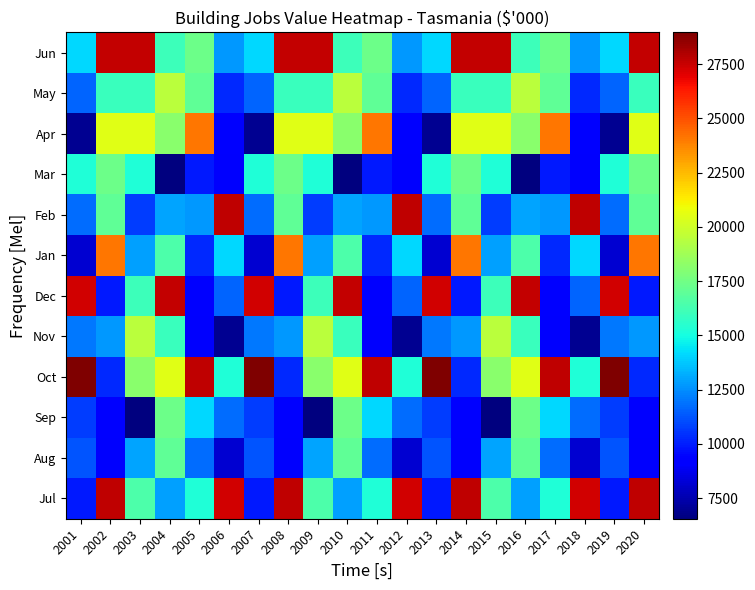

Reading right to left, transcribe all the data shown in this chart.

Jul: 2020=27687	2019=9917	2018=27366	2017=15229	2016=12910	2015=16470	2014=27687	2013=9917	2012=27366	2011=15229	2010=12910	2009=16470	2008=27687	2007=9917	2006=27366	2005=15229	2004=12910	2003=16470	2002=27687	2001=9917
Aug: 2020=9052	2019=11281	2018=8190	2017=11786	2016=16990	2015=13005	2014=9052	2013=11281	2012=8190	2011=11786	2010=16990	2009=13005	2008=9052	2007=11281	2006=8190	2005=11786	2004=16990	2003=13005	2002=9052	2001=11281
Sep: 2020=9176	2019=10686	2018=11786	2017=14102	2016=17381	2015=6556	2014=9176	2013=10686	2012=11786	2011=14102	2010=17381	2009=6556	2008=9176	2007=10686	2006=11786	2005=14102	2004=17381	2003=6556	2002=9176	2001=10686
Oct: 2020=10318	2019=28965	2018=15229	2017=27687	2016=20479	2015=18178	2014=10318	2013=28965	2012=15229	2011=27687	2010=20479	2009=18178	2008=10318	2007=28965	2006=15229	2005=27687	2004=20479	2003=18178	2002=10318	2001=28965
Nov: 2020=12730	2019=12046	2018=6959	2017=9052	2016=15951	2015=19462	2014=12730	2013=12046	2012=6959	2011=9052	2010=15951	2009=19462	2008=12730	2007=12046	2006=6959	2005=9052	2004=15951	2003=19462	2002=12730	2001=12046
Dec: 2020=9944	2019=27366	2018=11586	2017=9176	2016=27634	2015=16035	2014=9944	2013=27366	2012=11586	2011=9176	2010=27634	2009=16035	2008=9944	2007=27366	2006=11586	2005=9176	2004=27634	2003=16035	2002=9944	2001=27366
Jan: 2020=24132	2019=8190	2018=14102	2017=10318	2016=16470	2015=12910	2014=24132	2013=8190	2012=14102	2011=10318	2010=16470	2009=12910	2008=24132	2007=8190	2006=14102	2005=10318	2004=16470	2003=12910	2002=24132	2001=8190
Feb: 2020=16990	2019=11786	2018=27687	2017=12730	2016=13005	2015=10686	2014=16990	2013=11786	2012=27687	2011=12730	2010=13005	2009=10686	2008=16990	2007=11786	2006=27687	2005=12730	2004=13005	2003=10686	2002=16990	2001=11786
Mar: 2020=17381	2019=15229	2018=9052	2017=9944	2016=6556	2015=15229	2014=17381	2013=15229	2012=9052	2011=9944	2010=6556	2009=15229	2008=17381	2007=15229	2006=9052	2005=9944	2004=6556	2003=15229	2002=17381	2001=15229
Apr: 2020=20479	2019=6959	2018=9176	2017=24132	2016=18178	2015=20479	2014=20479	2013=6959	2012=9176	2011=24132	2010=18178	2009=20479	2008=20479	2007=6959	2006=9176	2005=24132	2004=18178	2003=20479	2002=20479	2001=6959
May: 2020=15951	2019=11586	2018=10318	2017=16990	2016=19462	2015=15951	2014=15951	2013=11586	2012=10318	2011=16990	2010=19462	2009=15951	2008=15951	2007=11586	2006=10318	2005=16990	2004=19462	2003=15951	2002=15951	2001=11586
Jun: 2020=27634	2019=14102	2018=12730	2017=17381	2016=16035	2015=27634	2014=27634	2013=14102	2012=12730	2011=17381	2010=16035	2009=27634	2008=27634	2007=14102	2006=12730	2005=17381	2004=16035	2003=27634	2002=27634	2001=14102